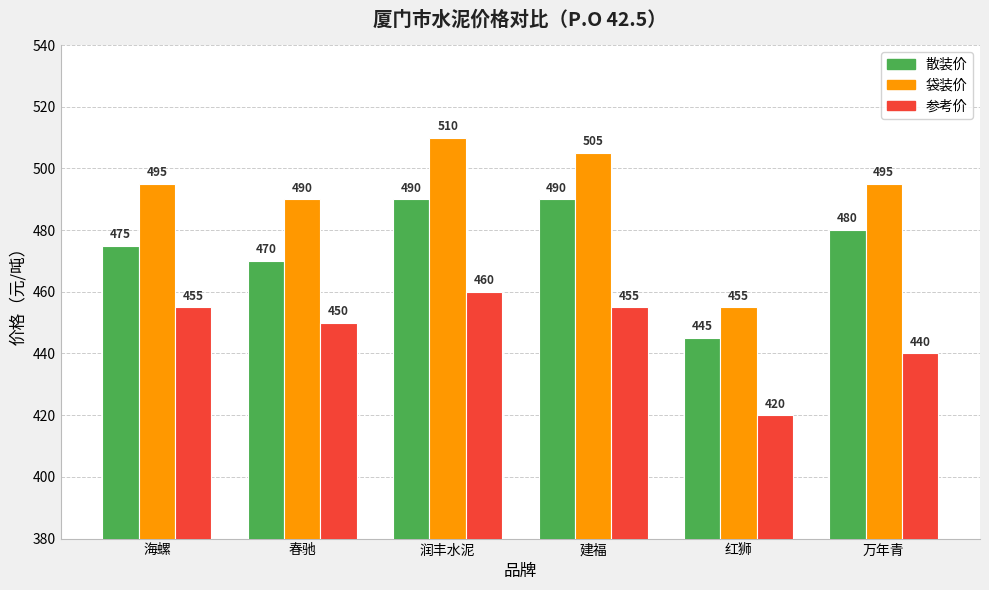

At how many categories does at least one series exceed 474?

5